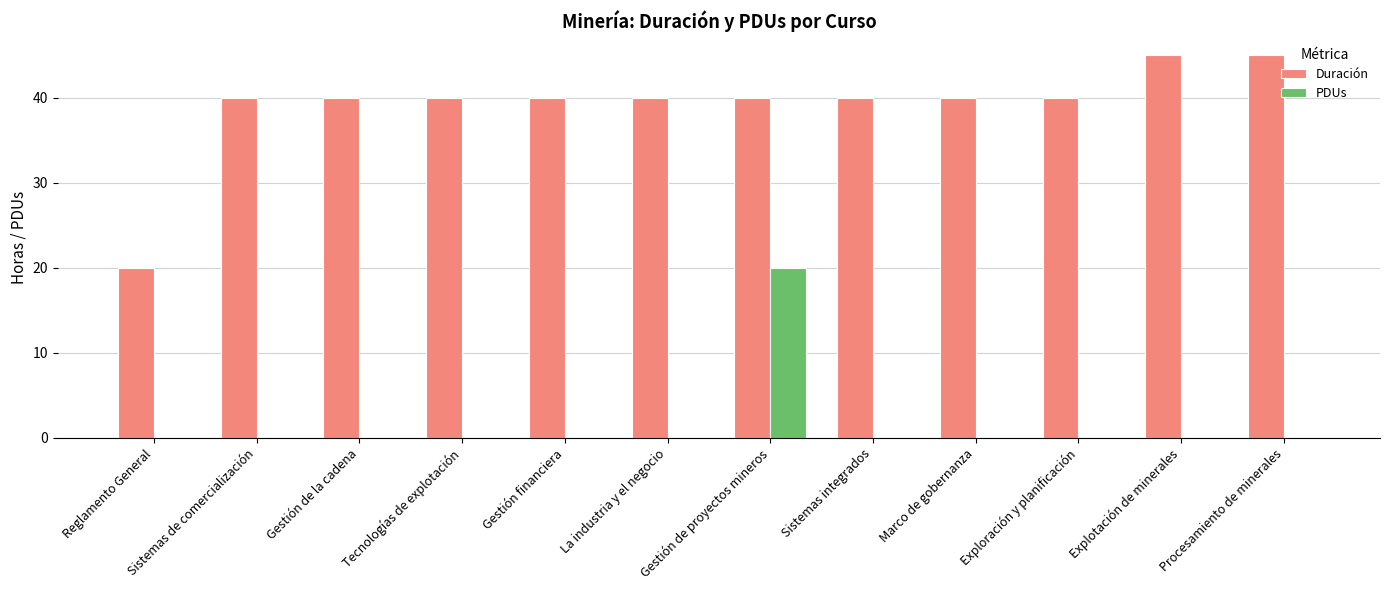

Which series has the widest spread of values?

Duración